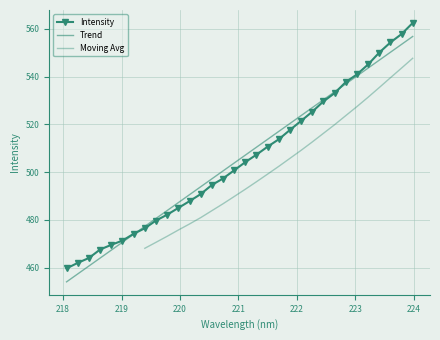

True or false: there are more than 2 points higher than both neighbors.

False